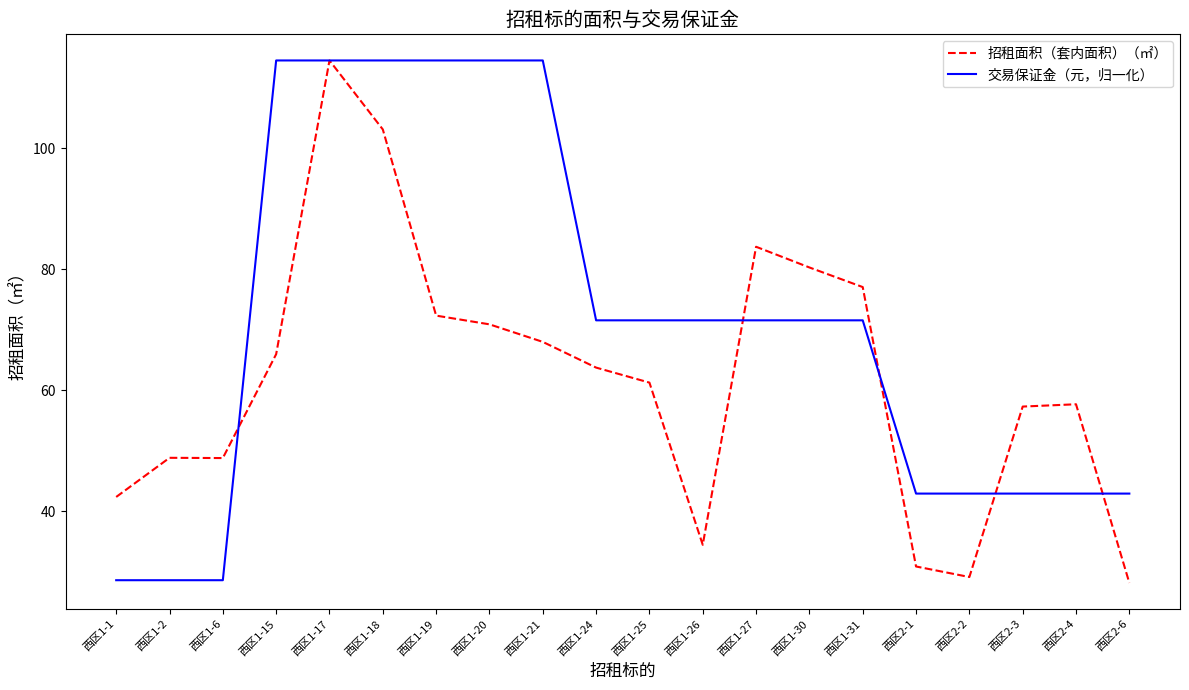

Which category has the highest value in the 招租面积（套内面积）（㎡） series?

西区1-17